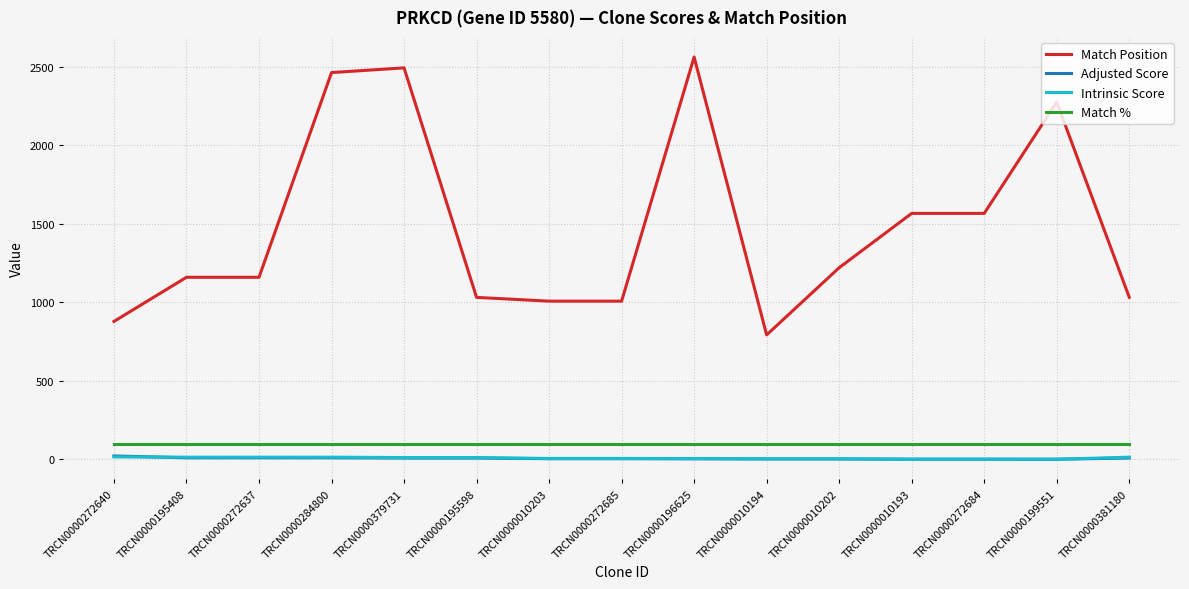

True or false: Match Position and Intrinsic Score cross at least once.

False